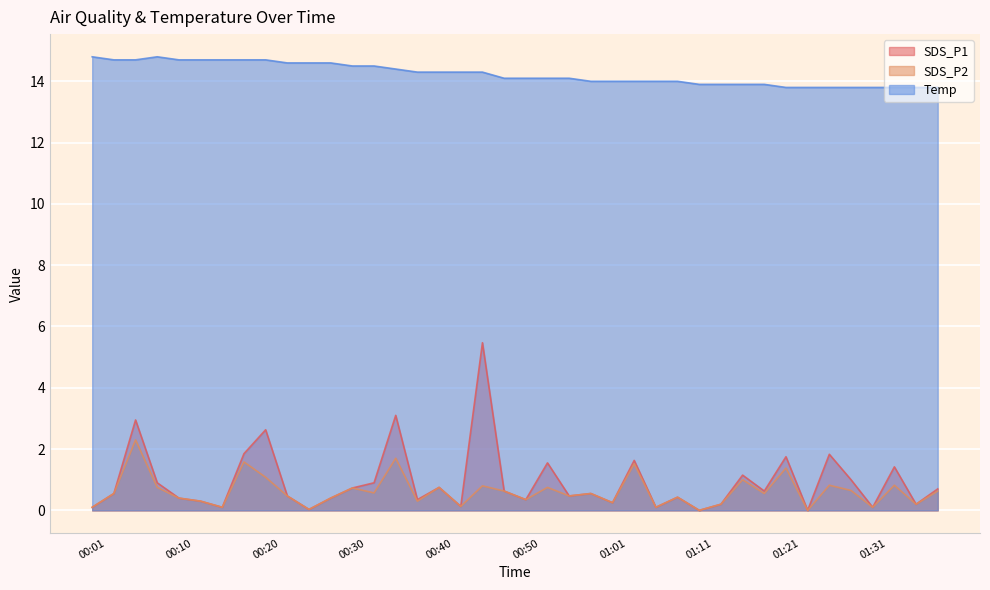

Where does the Temp series first go above 14?

00:01